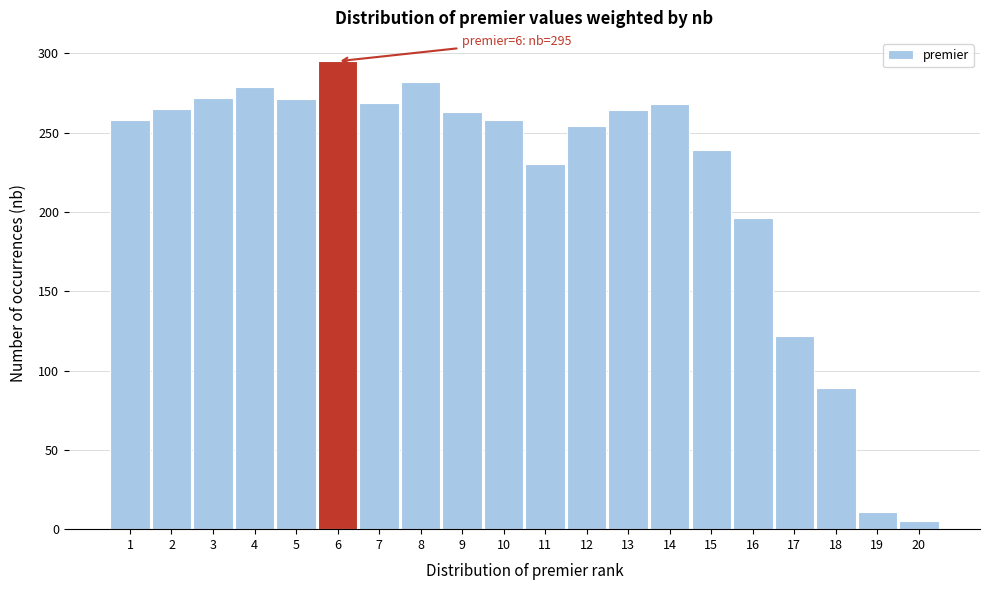

What is the difference between the maximum and minimum values?

290